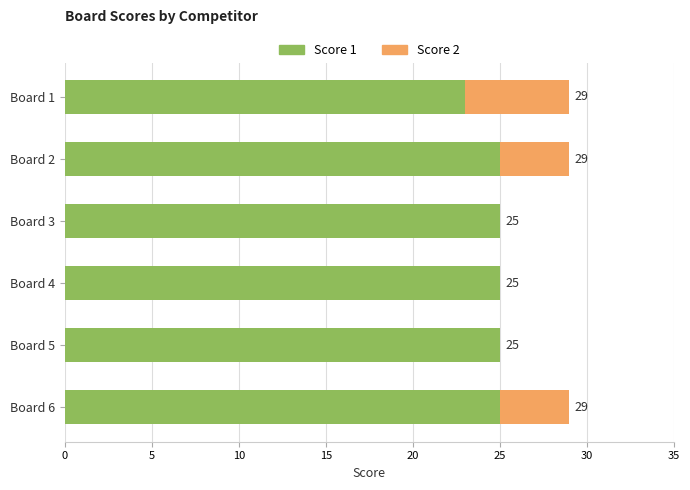

What is the total value across all series at Board 3?

25